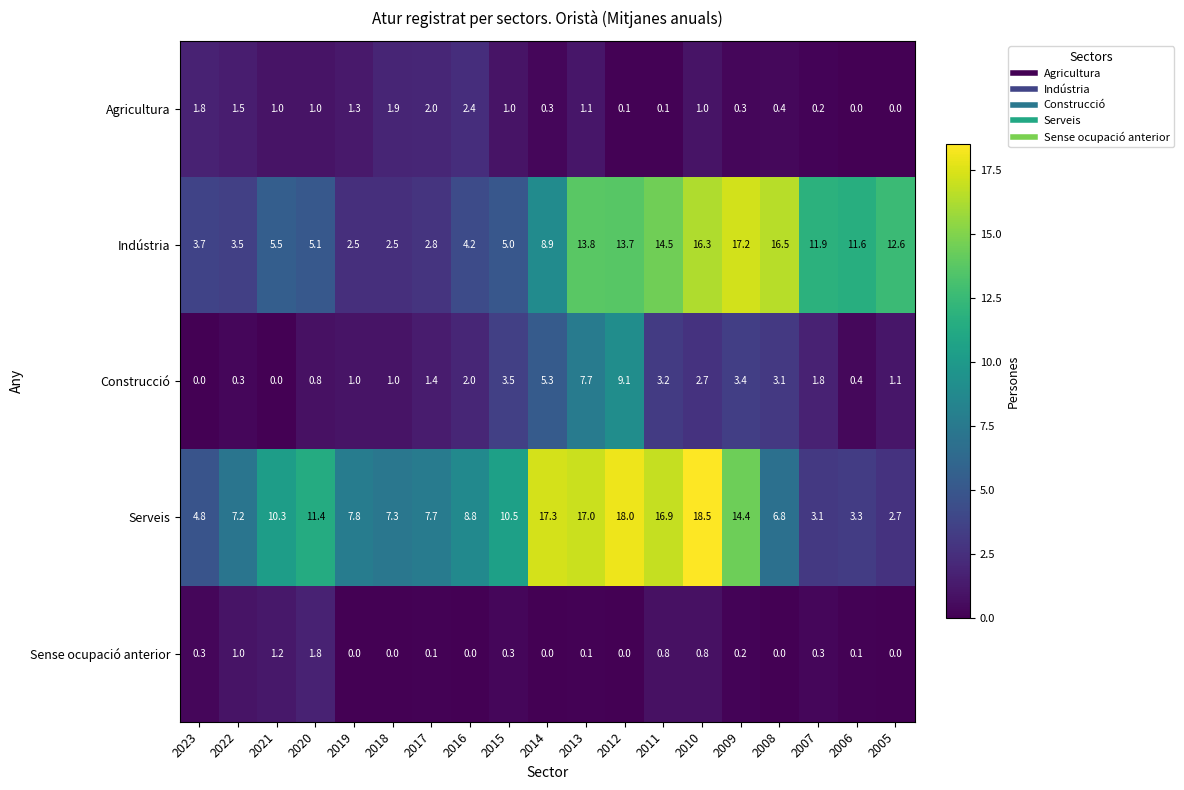

The Agricultura series shows 0.0 at 2006. True or false?

True